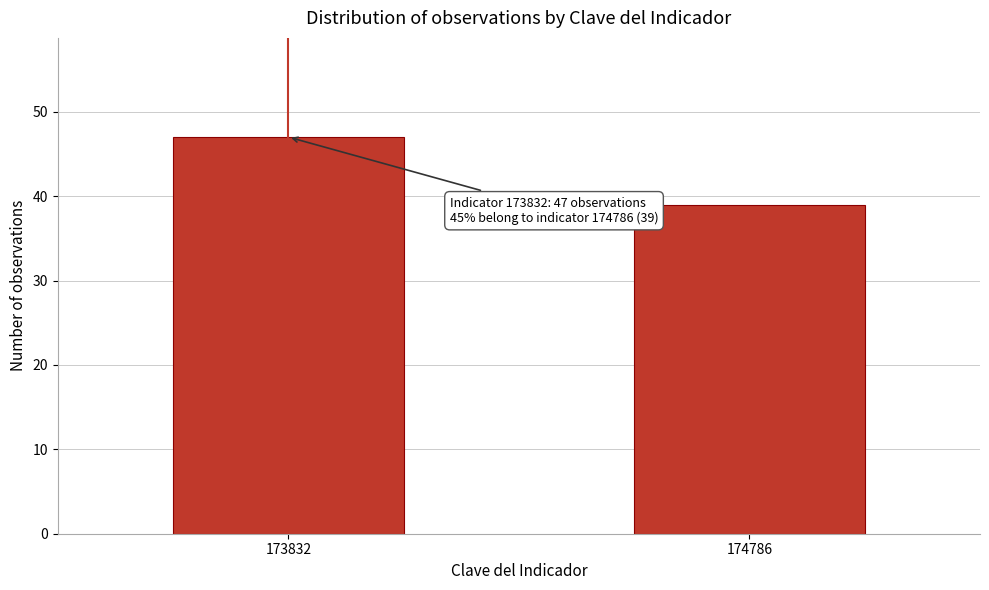

Reading left to right, extract all data points from this chart.

173832=47	174786=39